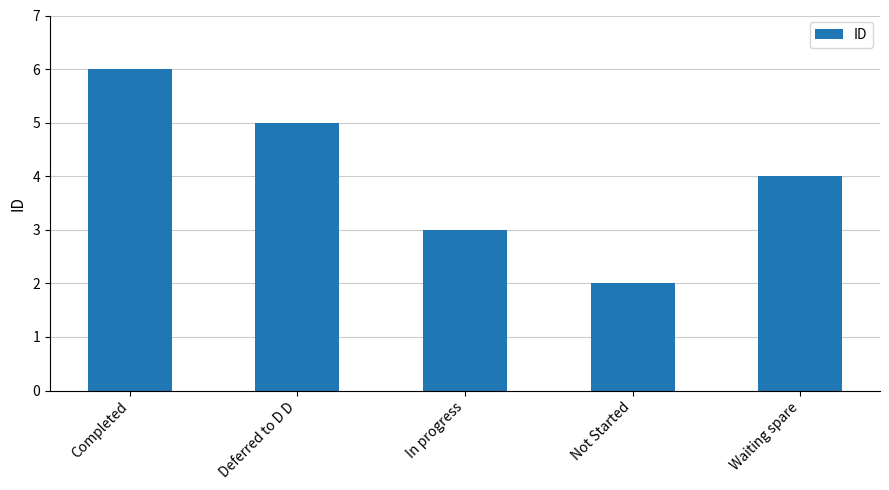

What is the ratio of the value at Deferred to D D to the value at In progress?

1.7